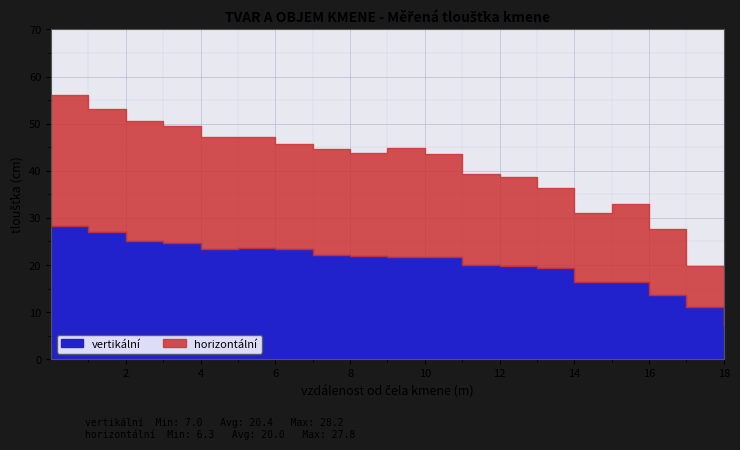

What is the sum of all vertikální values?

386.5